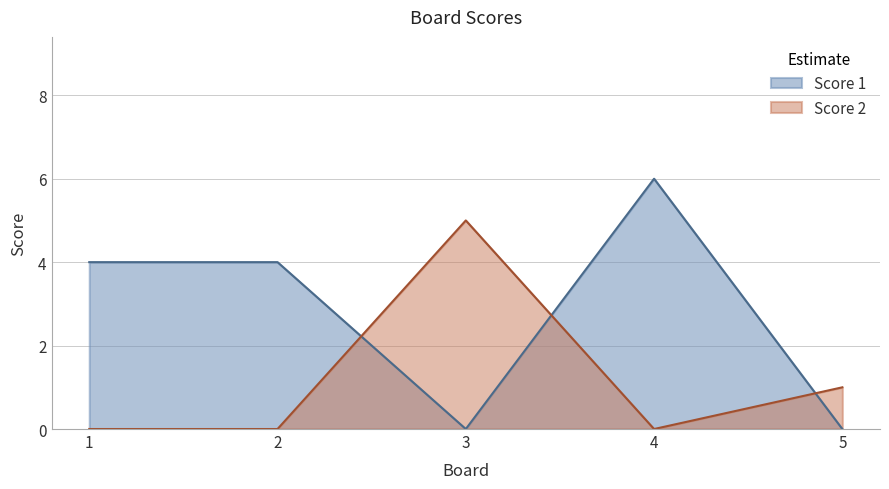

Is the value of Score 1 at 1 greater than the value of Score 2 at 4?

Yes